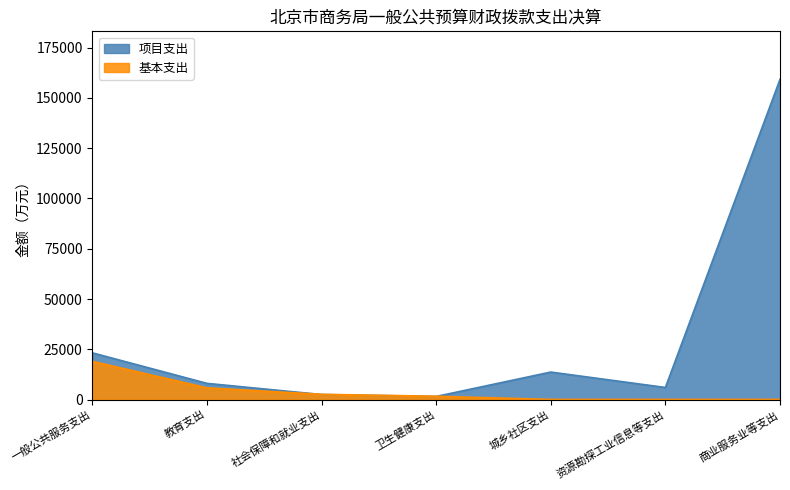

True or false: 基本支出 and 项目支出 intersect in this chart.

False